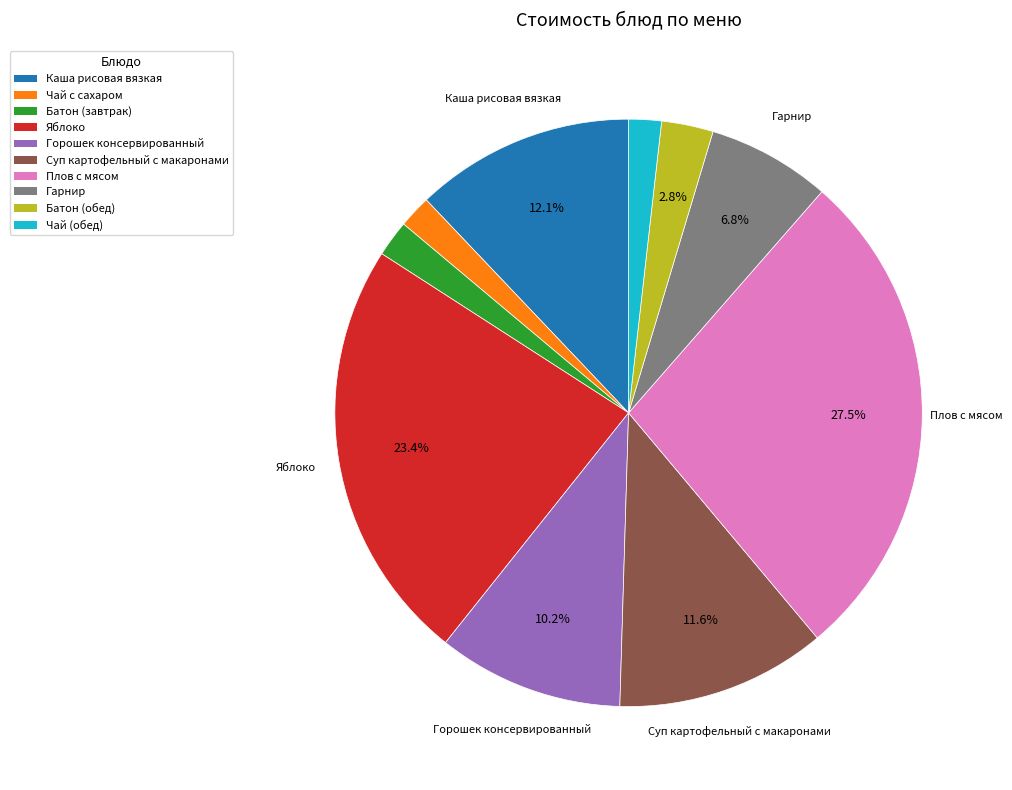

Is it true that Батон (обед) is 3% of the pie?

True